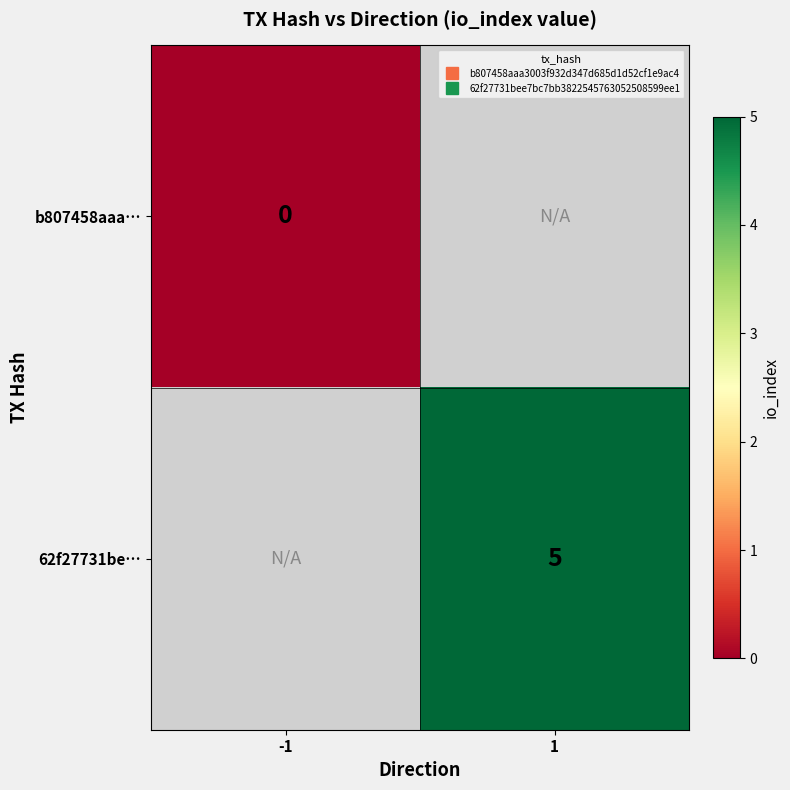

At how many categories does at least one series exceed 0?

1